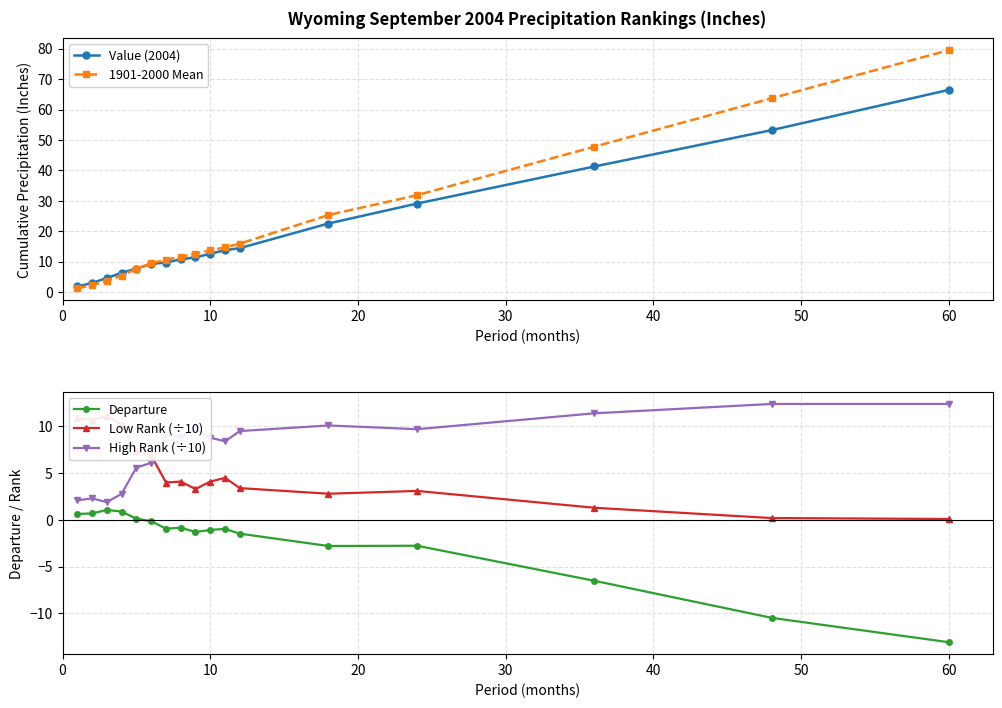

Is this an area chart (filled region under the line)?

No